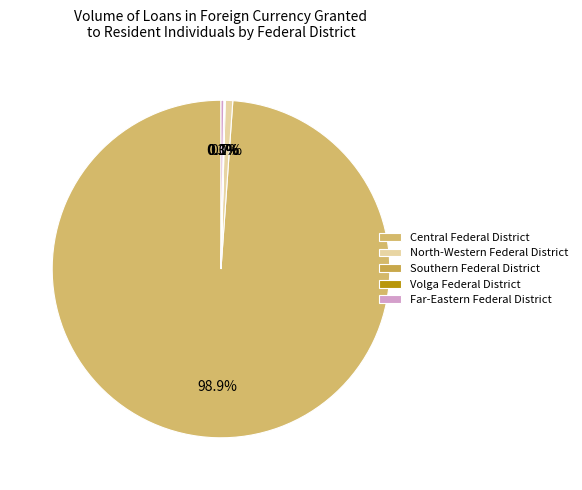

Which slice is the smallest?

Southern Federal District